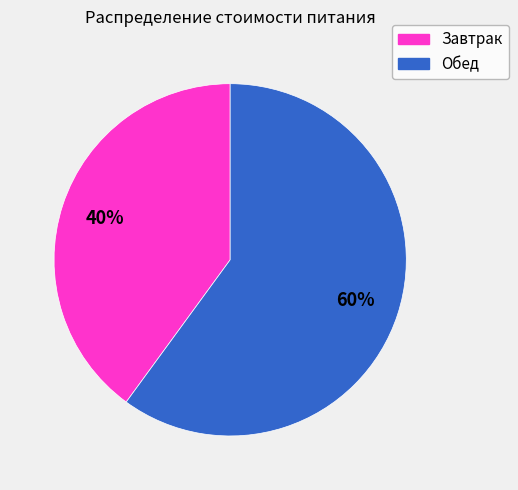

How many slices are in this pie chart?

2